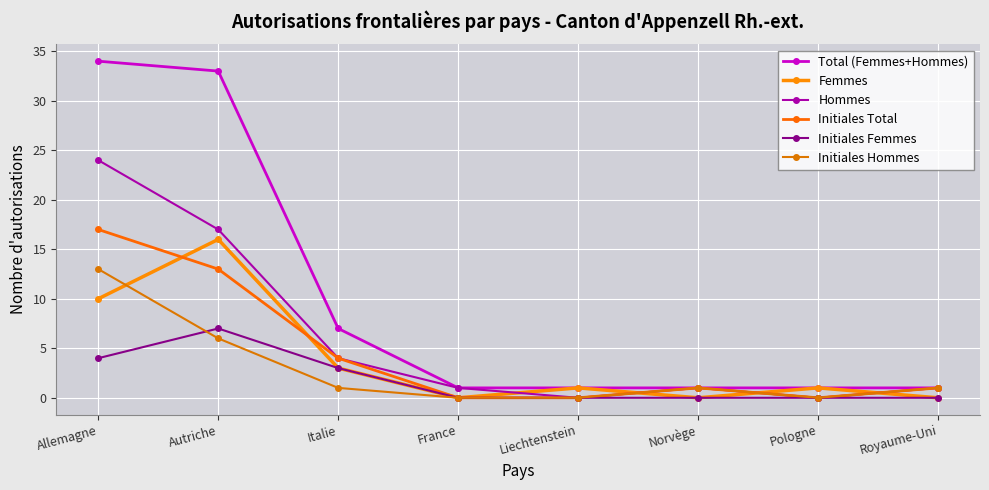

Between Italie and Pologne, which series saw the biggest shift?

Total (Femmes+Hommes)